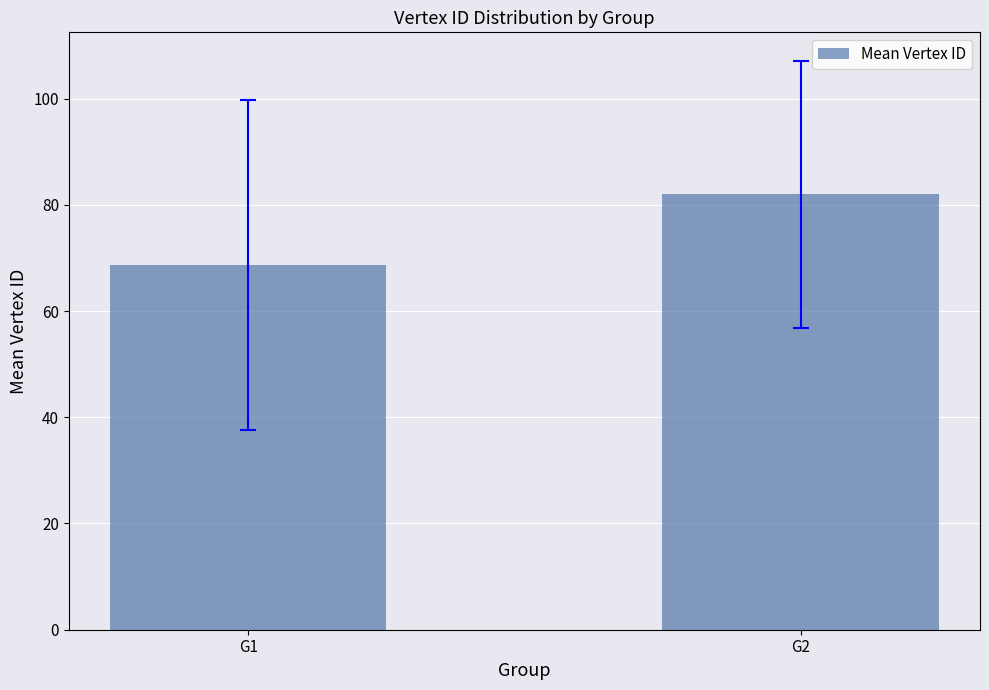

Reading left to right, extract all data points from this chart.

G1=68.7	G2=82.0